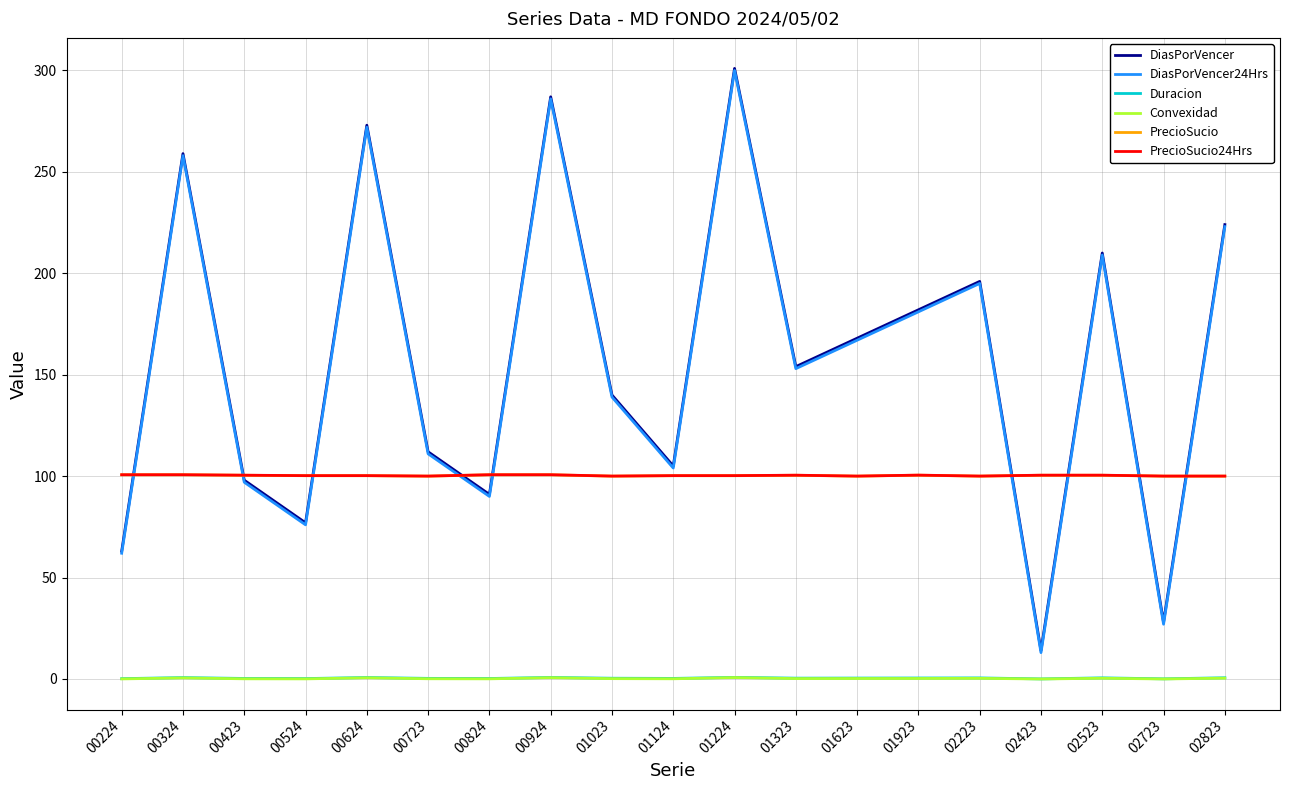

Is the value of DiasPorVencer24Hrs at 01023 greater than the value of Convexidad at 02823?

Yes